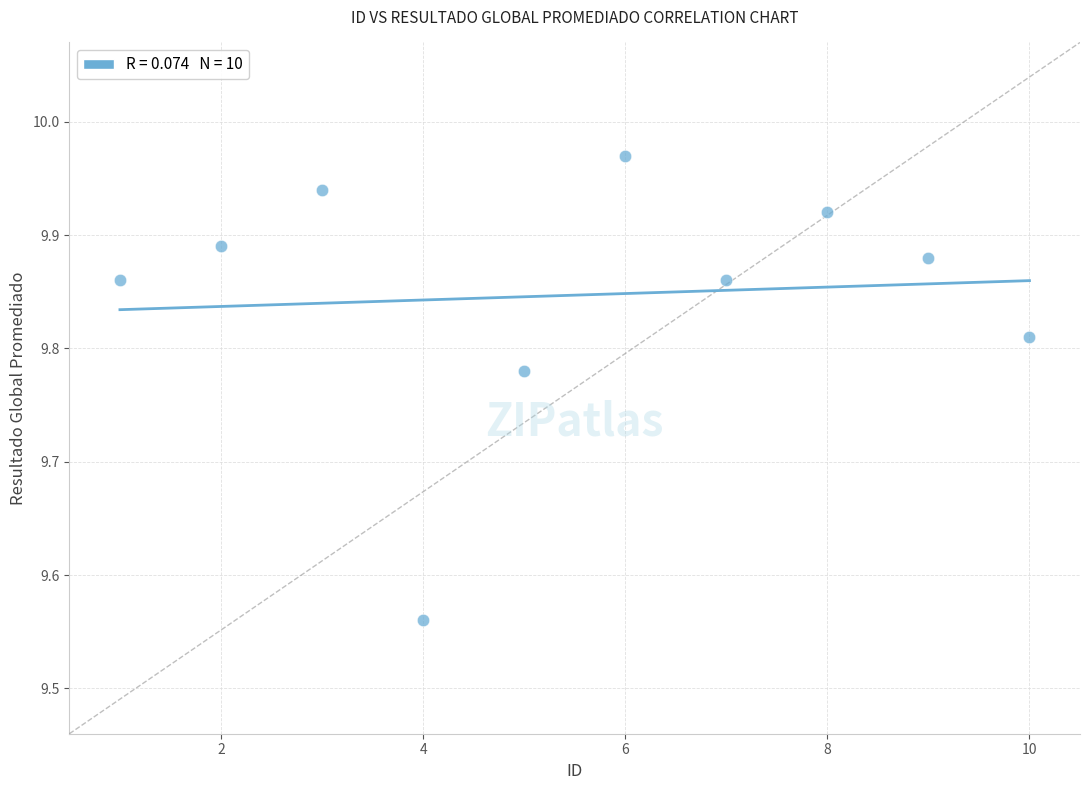

What is the average X value?

5.5